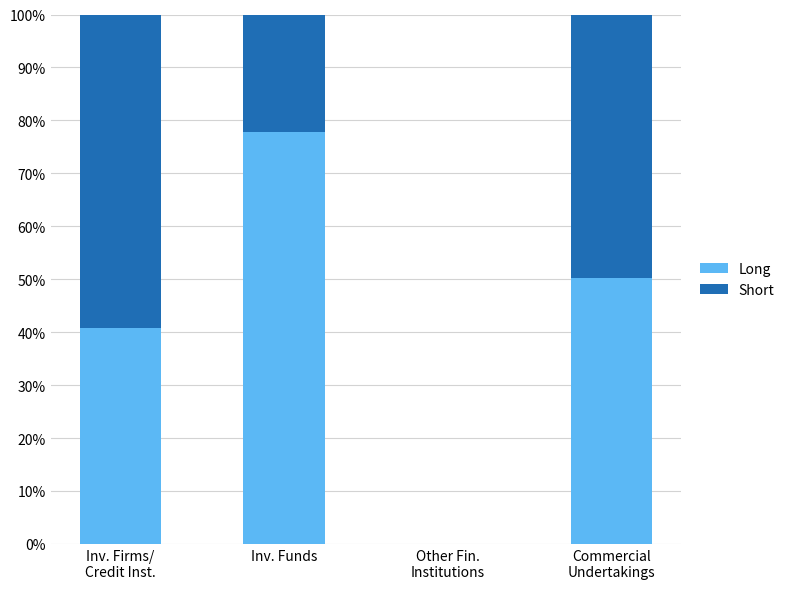

What is the total value across all series at Inv. Funds?

100.0